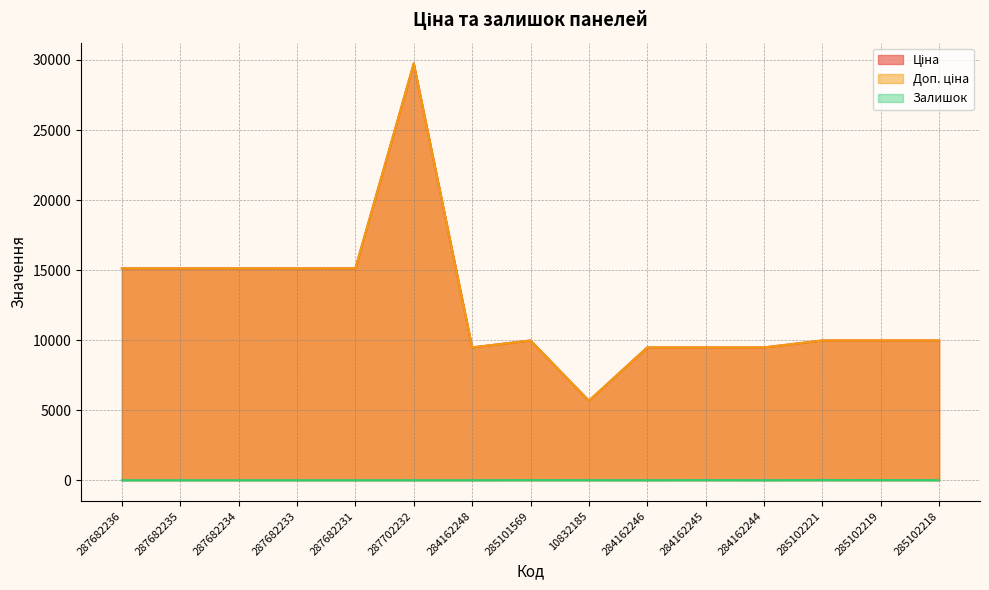

In Доп. ціна, how many points are lower than both neighbors (excluding endpoints)?

2